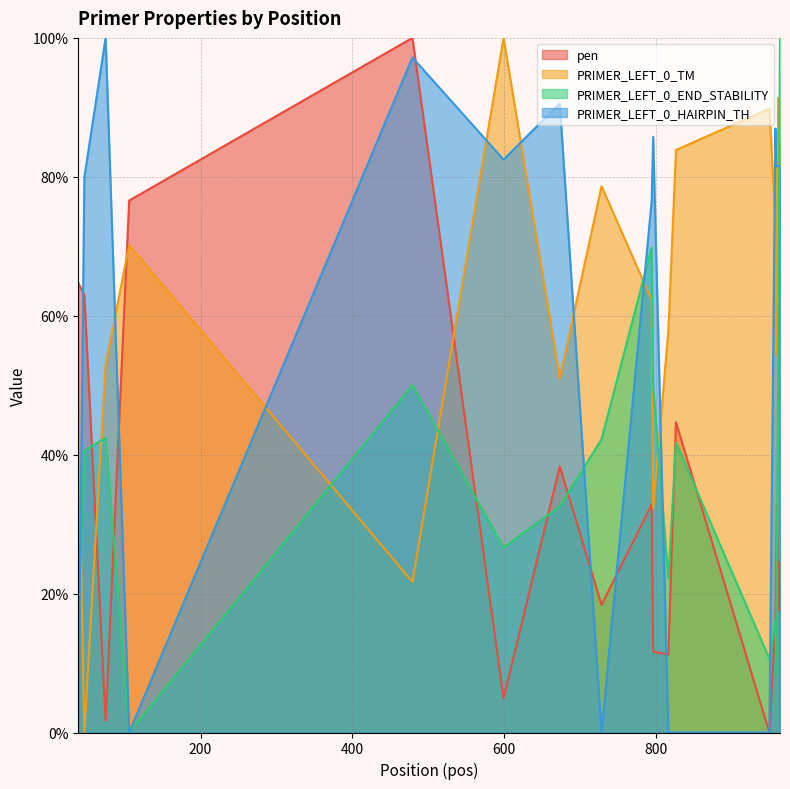

Reading right to left, list all the values displayed in this chart.

pen: 21.4	17.6	24.5	21.7	32.7	24.8	16.0	0.0	44.7	11.2	11.6	32.8	18.4	38.3	4.9	100.0	76.6	1.7	62.9	64.7
PRIMER_LEFT_0_TM: 85.0	77.0	91.4	60.8	83.7	54.3	73.7	89.8	83.9	57.8	32.3	62.3	78.6	51.0	100.0	21.7	70.2	53.0	0.0	45.4
PRIMER_LEFT_0_END_STABILITY: 100.0	81.8	62.0	40.6	30.0	8.3	16.0	10.6	41.7	22.2	49.8	69.8	42.2	32.5	26.7	50.0	0.0	42.5	40.6	16.0
PRIMER_LEFT_0_HAIRPIN_TH: 81.5	81.5	81.5	81.5	81.5	81.5	86.9	0.0	0.0	0.0	85.8	76.5	0.0	90.6	82.5	97.2	0.0	100.0	79.9	0.0